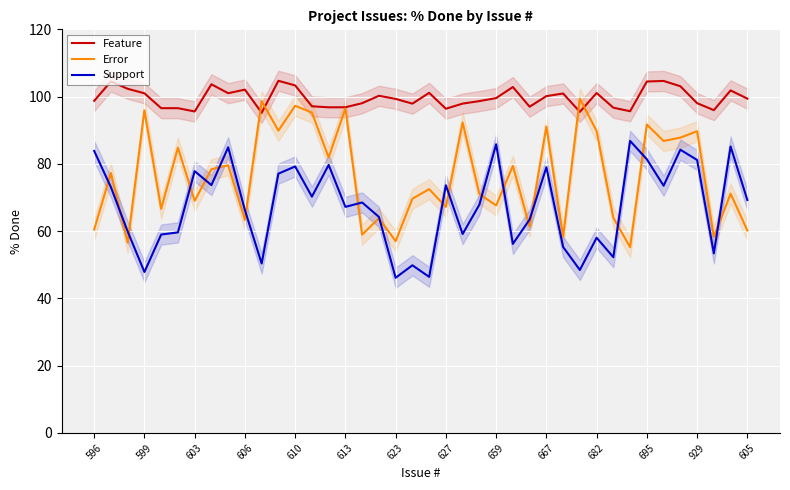

Which category has the highest value in the Support series?

32